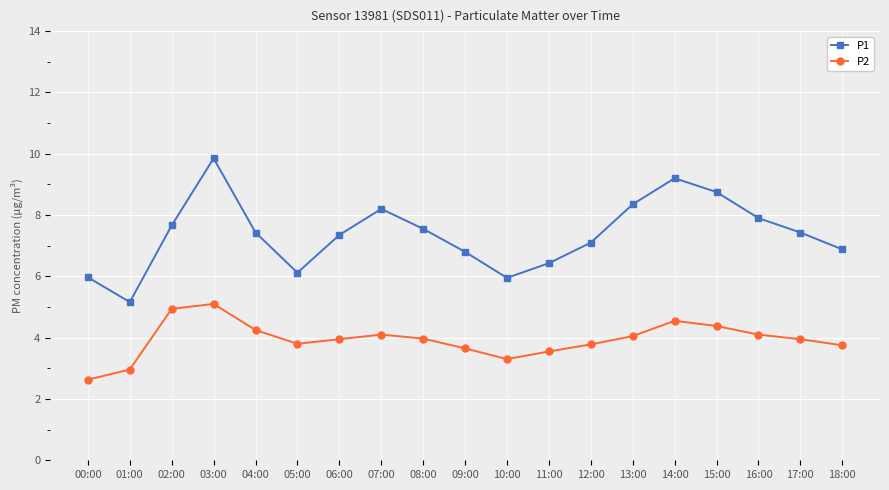

Count the number of data series in this chart.

2